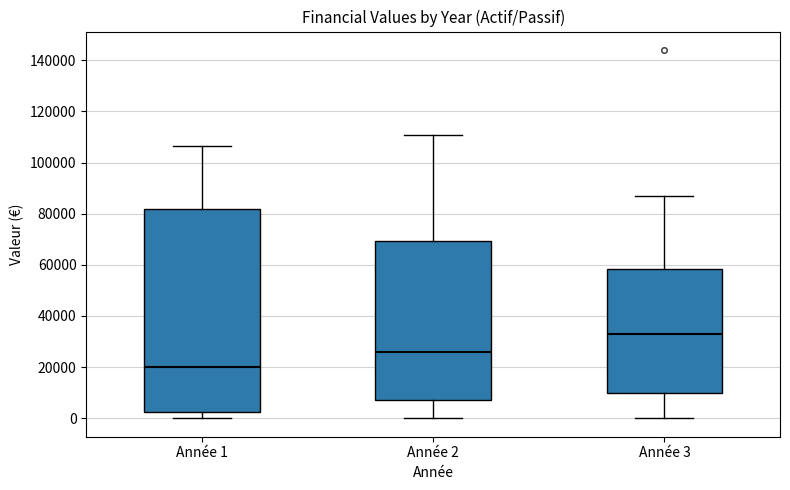

Reading left to right, read every box against the y-axis: the position of its median line, the range the box covers, and the ends of its whiskers. The values are not printed on the chart, so give them approximately, as read against the axis.

Année 1: median 20000, box 2000 to 82000, whiskers 0 to 106000
Année 2: median 26000, box 8000 to 70000, whiskers 0 to 110000
Année 3: median 32000, box 10000 to 58000, whiskers 0 to 86000